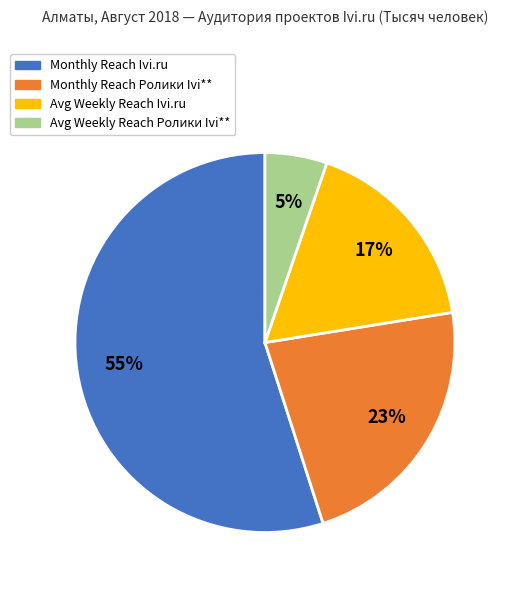

To the nearest percent, what is the average slice percentage?

25%